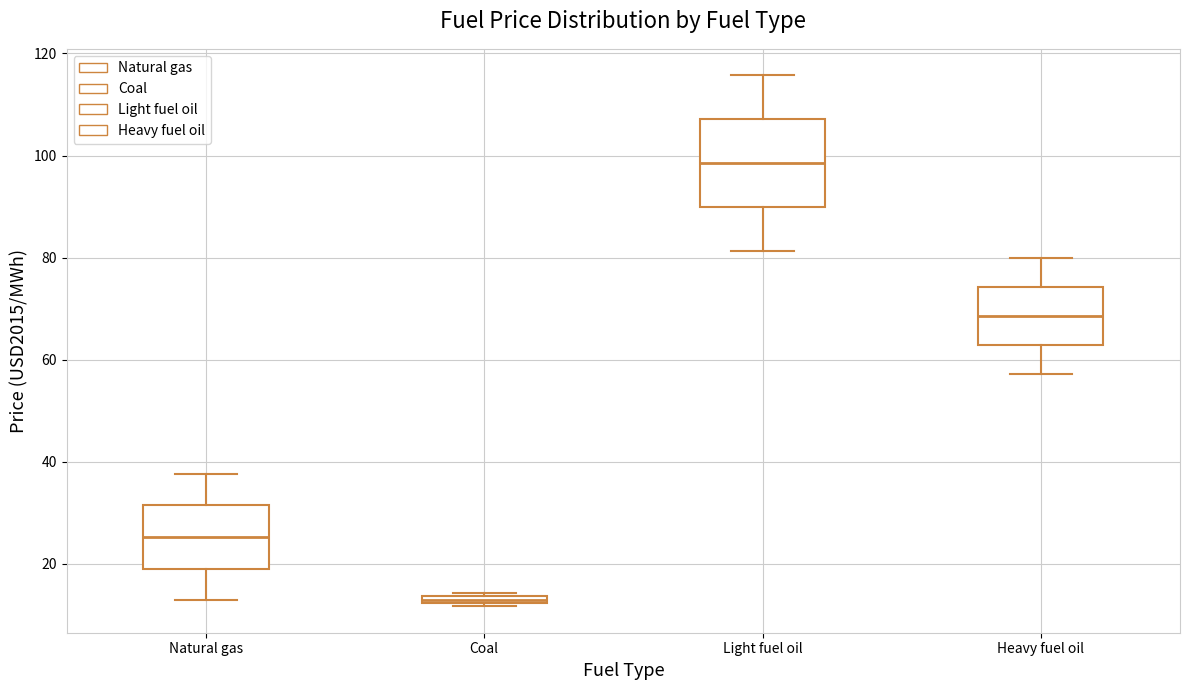

Which box's median line is the highest?

Light fuel oil